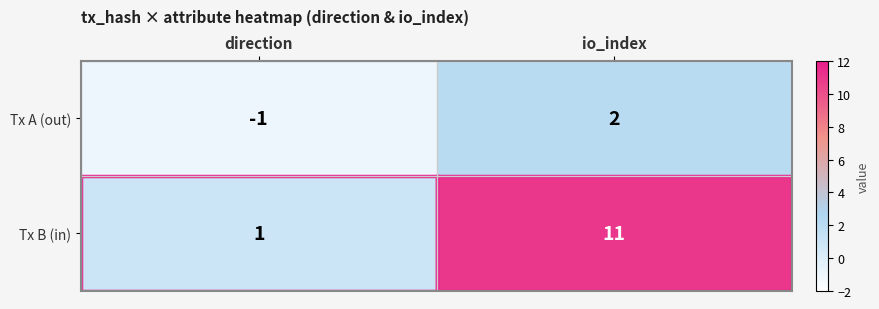

What value does the Tx B (in) series have at io_index?

11